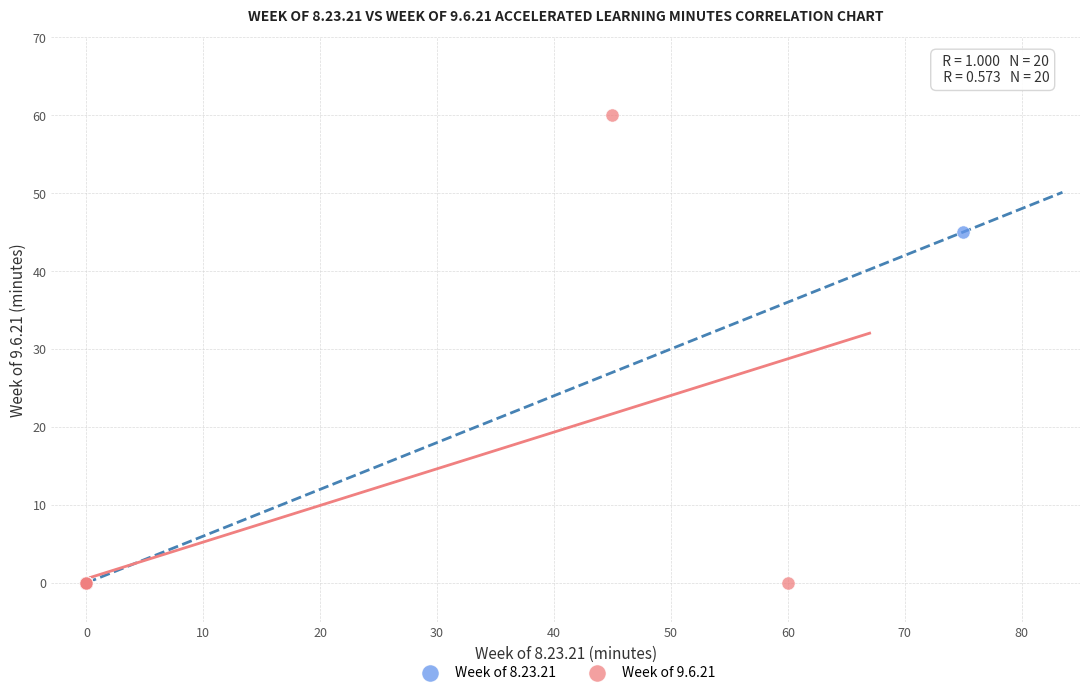

Which series reaches the maximum Y coordinate?

Week of 9.6.21